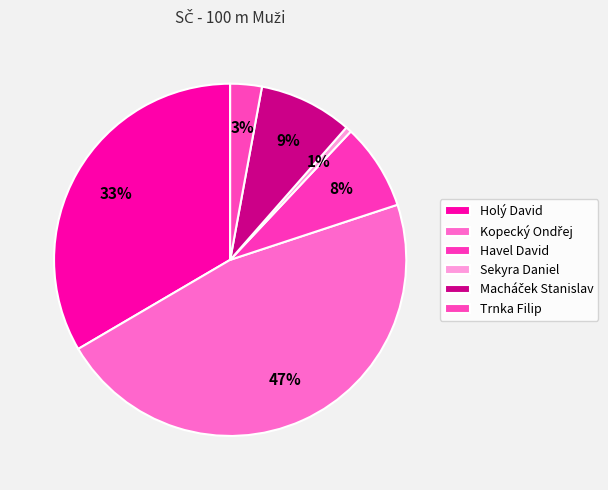

What percentage do Macháček Stanislav and Kopecký Ondřej together represent?

55.2%